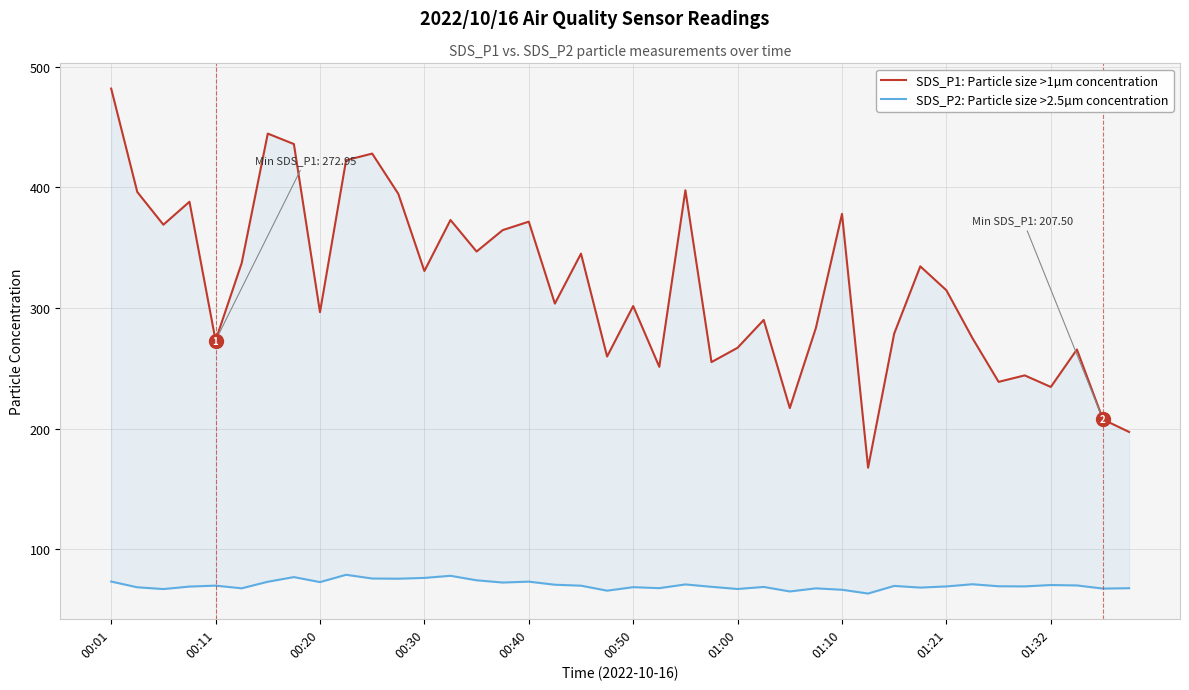

What position from the right is 15?

25